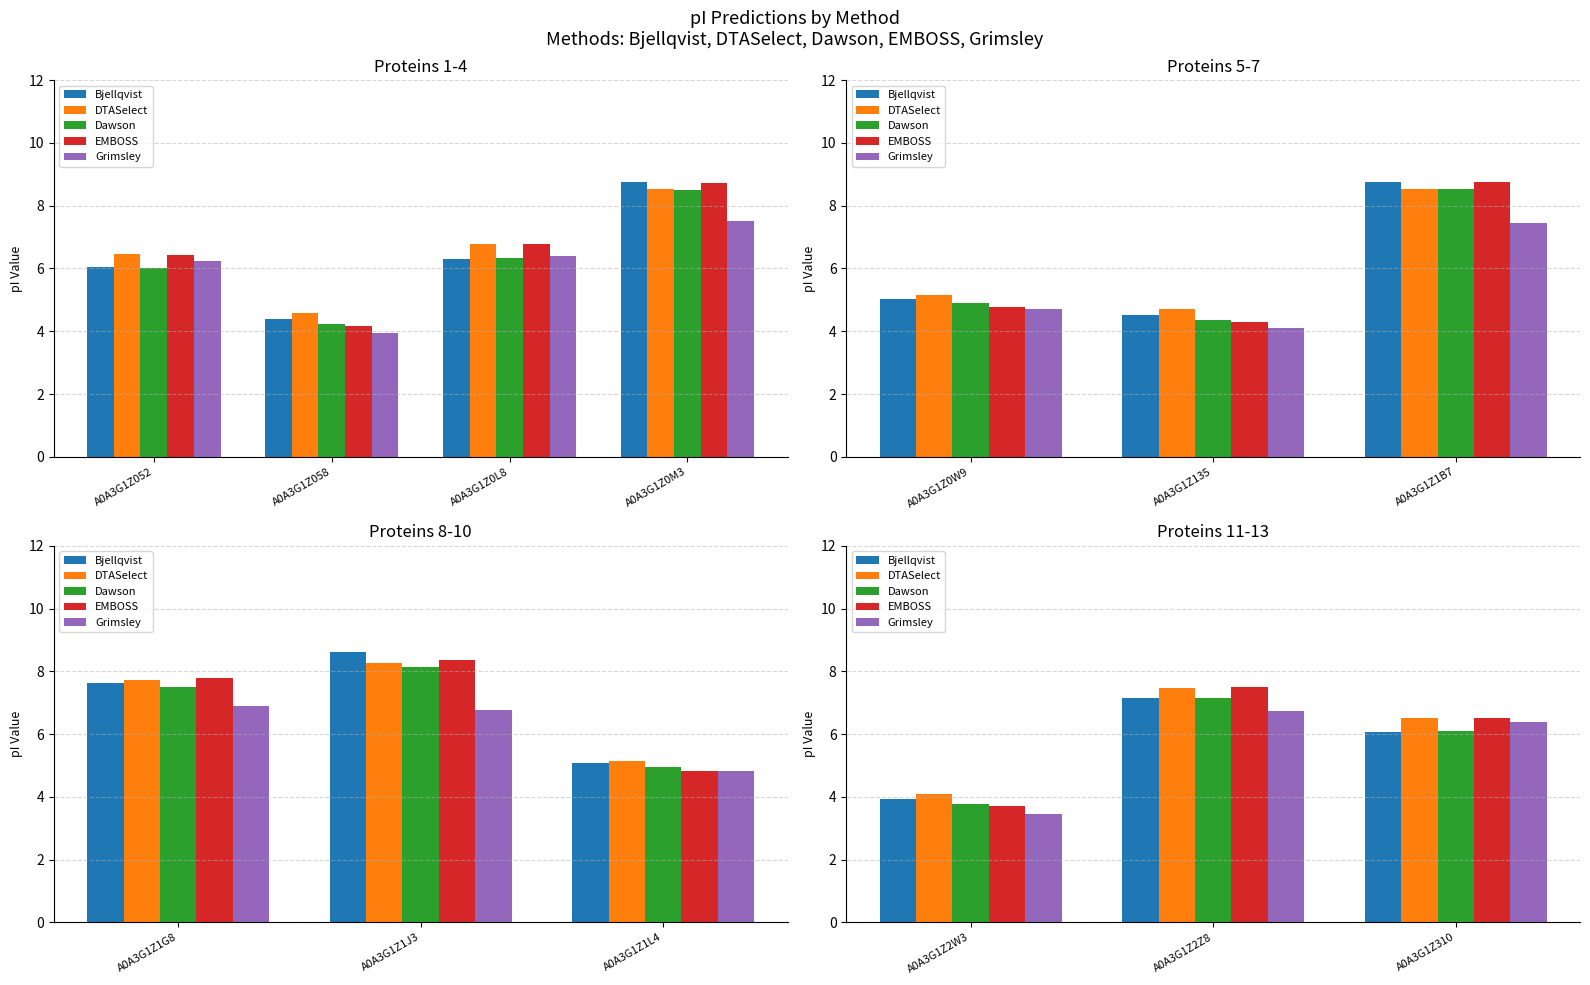

What is the label of the 1st bar from the left?

A0A3G1Z2W3